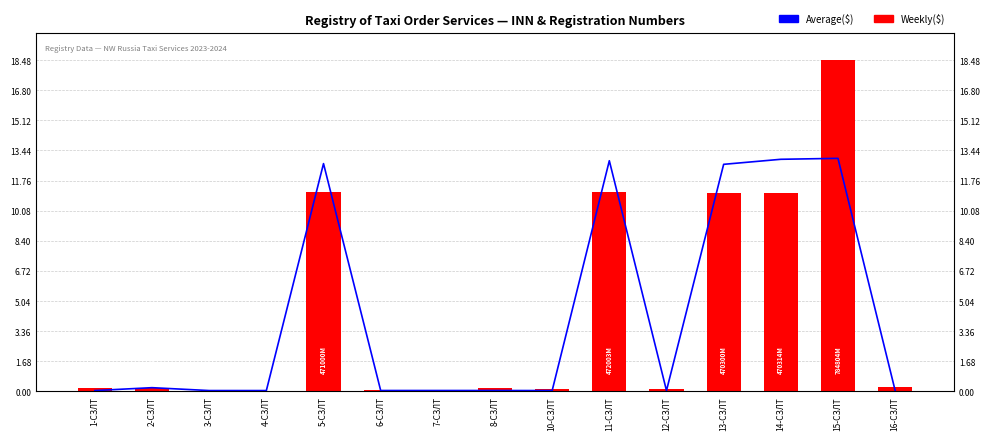

Reading right to left, transcribe all the data shown in this chart.

Average($): 16-СЗЛТ=0.0	15-СЗЛТ=13.0	14-СЗЛТ=12.9	13-СЗЛТ=12.7	12-СЗЛТ=0.0	11-СЗЛТ=12.9	10-СЗЛТ=0.0	8-СЗЛТ=0.0	7-СЗЛТ=0.0	6-СЗЛТ=0.0	5-СЗЛТ=12.7	4-СЗЛТ=0.0	3-СЗЛТ=0.0	2-СЗЛТ=0.2	1-СЗЛТ=0.0
Weekly($): 16-СЗЛТ=0.2	15-СЗЛТ=18.5	14-СЗЛТ=11.1	13-СЗЛТ=11.1	12-СЗЛТ=0.1	11-СЗЛТ=11.1	10-СЗЛТ=0.2	8-СЗЛТ=0.2	7-СЗЛТ=0.1	6-СЗЛТ=0.1	5-СЗЛТ=11.1	4-СЗЛТ=0.0	3-СЗЛТ=0.0	2-СЗЛТ=0.2	1-СЗЛТ=0.2